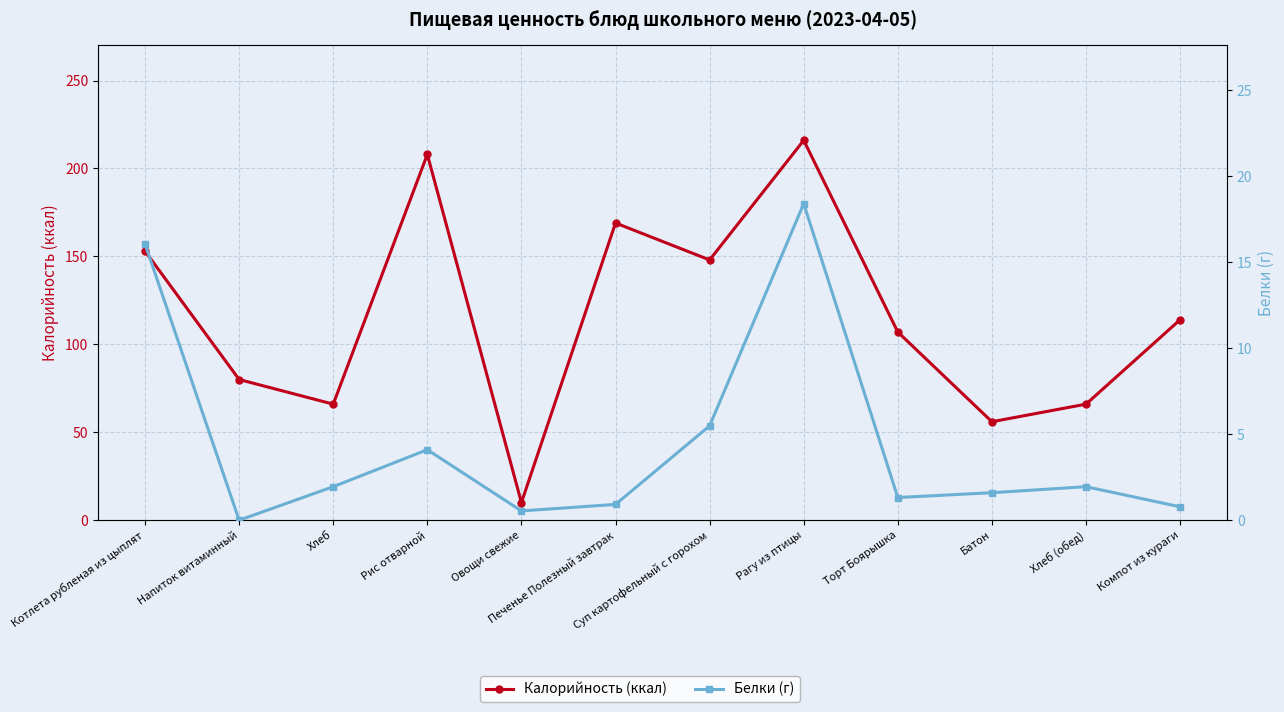

Read the Белки (г) value at Торт Боярышка.

1.3